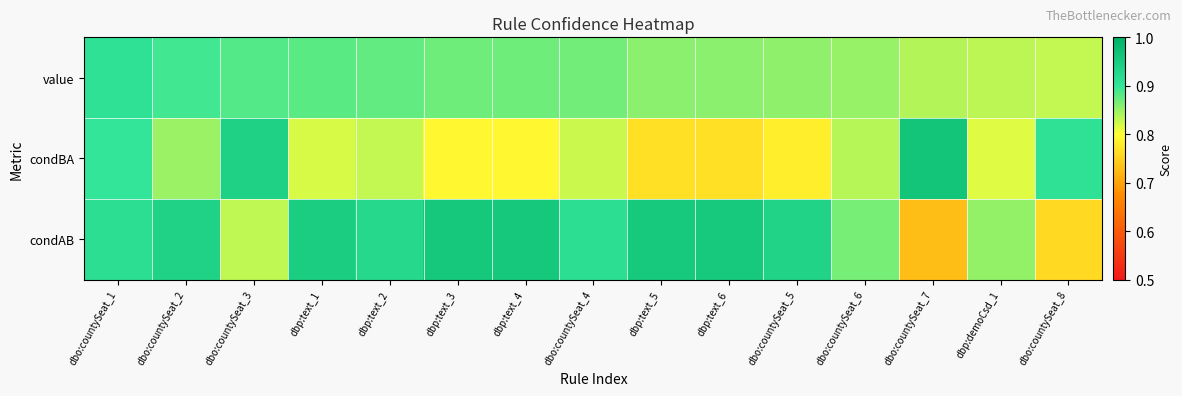

What is the total value across all series at dbo:countySeat_2?

2.7